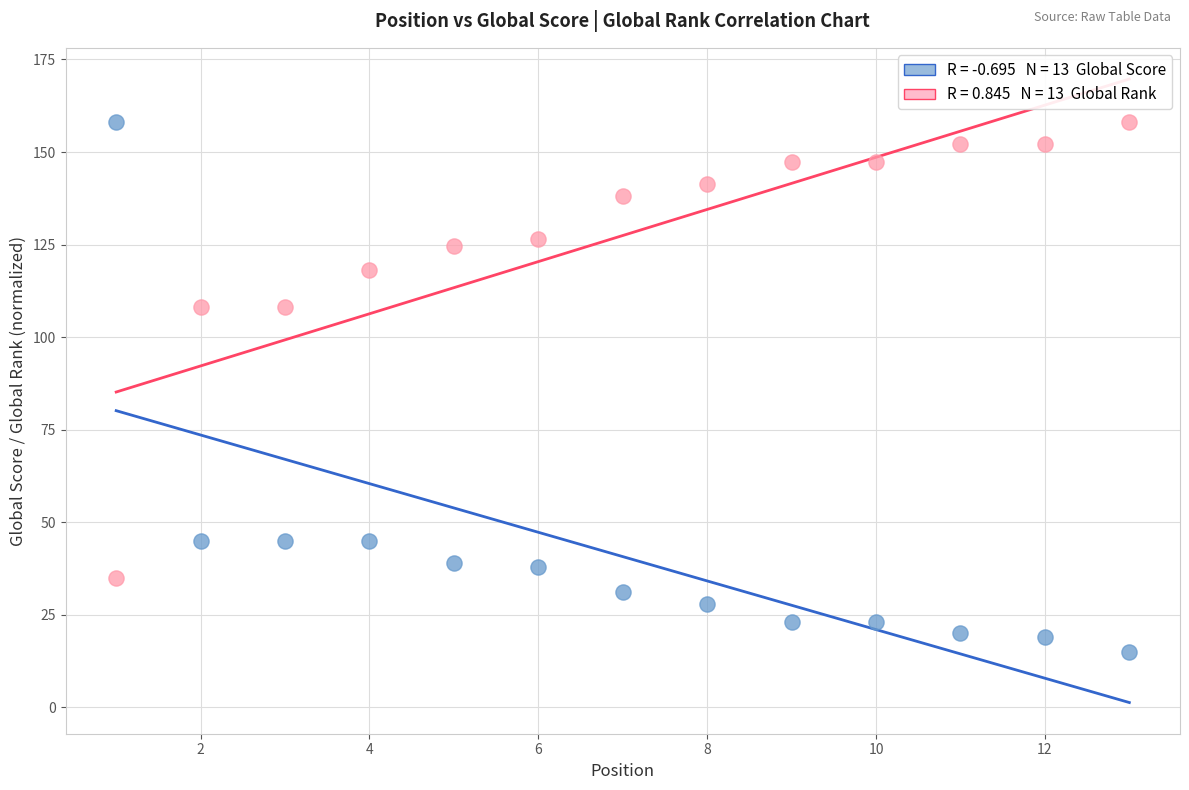

Across all data points, what is the range of X values (max minus min)?

12.0